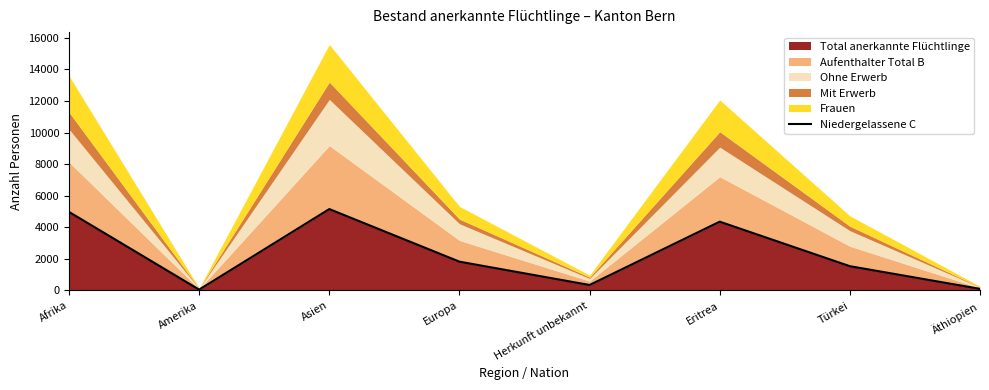

What is the value of the 6th point from the left?

4356